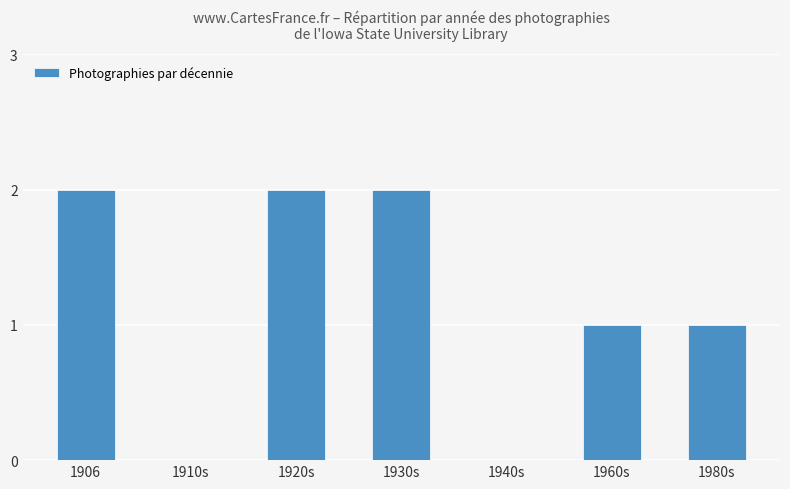

The chart shows a value of 2 at 1906. True or false?

True